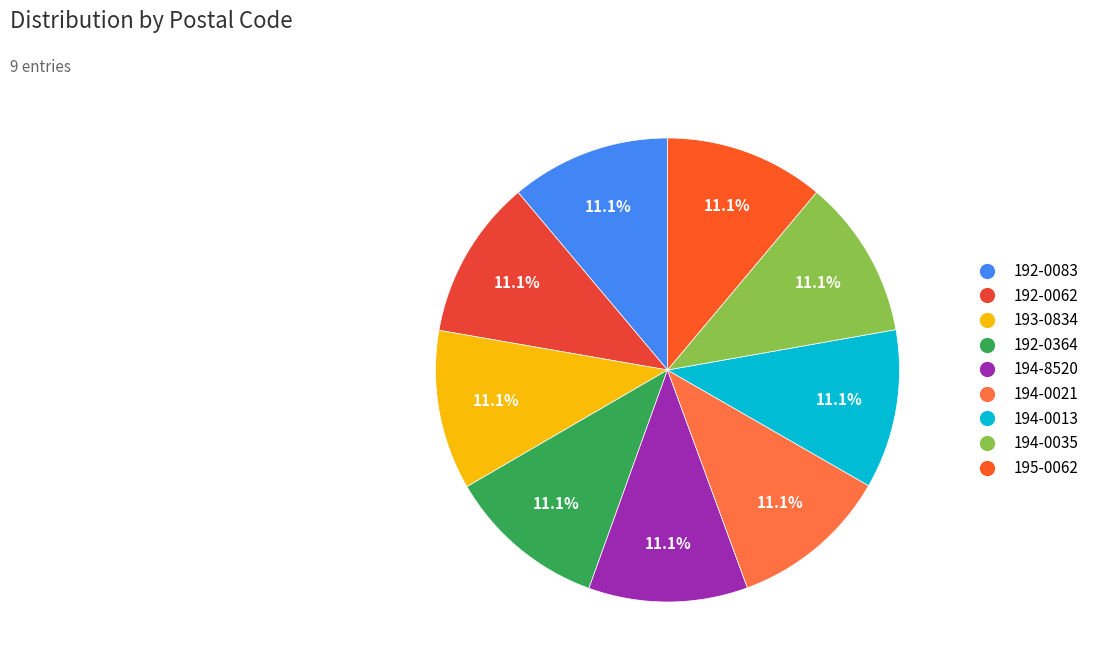

Which slice is the smallest?

194-0013